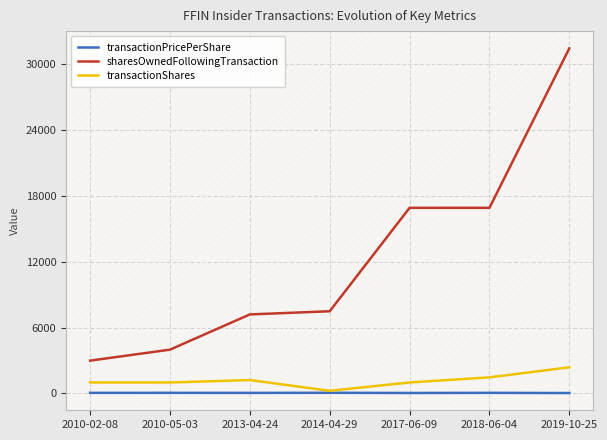

True or false: sharesOwnedFollowingTransaction has a value of 42716.9 at 2019-10-25.

False